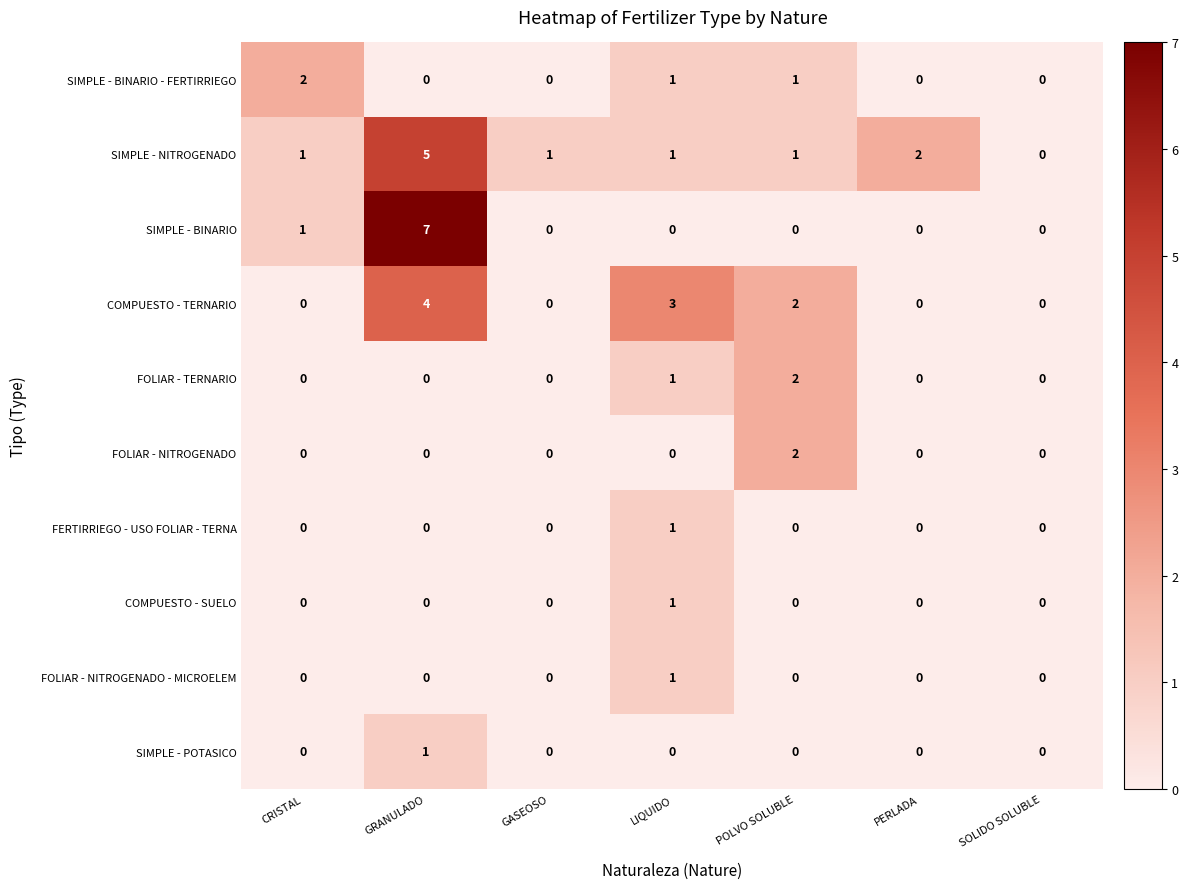

The value of SIMPLE - BINARIO - FERTIRRIEGO at PERLADA is 0. True or false?

True